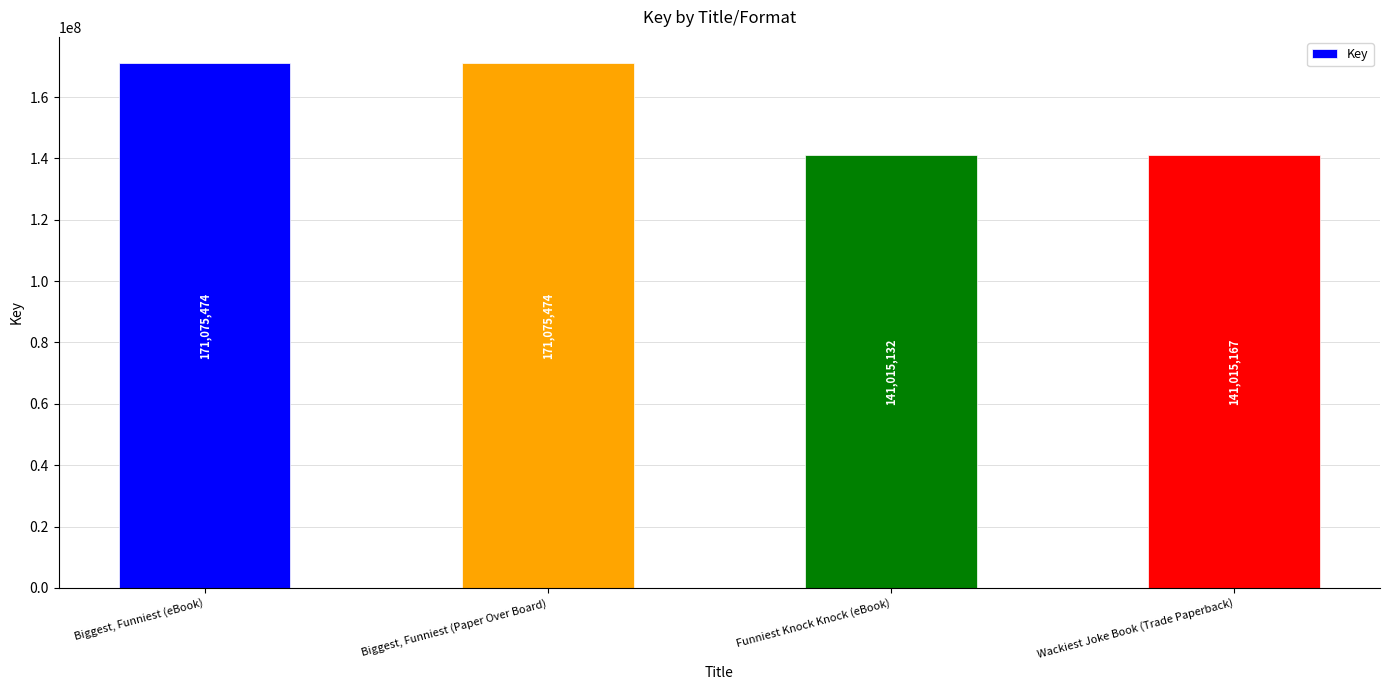

What value does the data have at Biggest, Funniest (eBook), to the nearest 10?

171075470